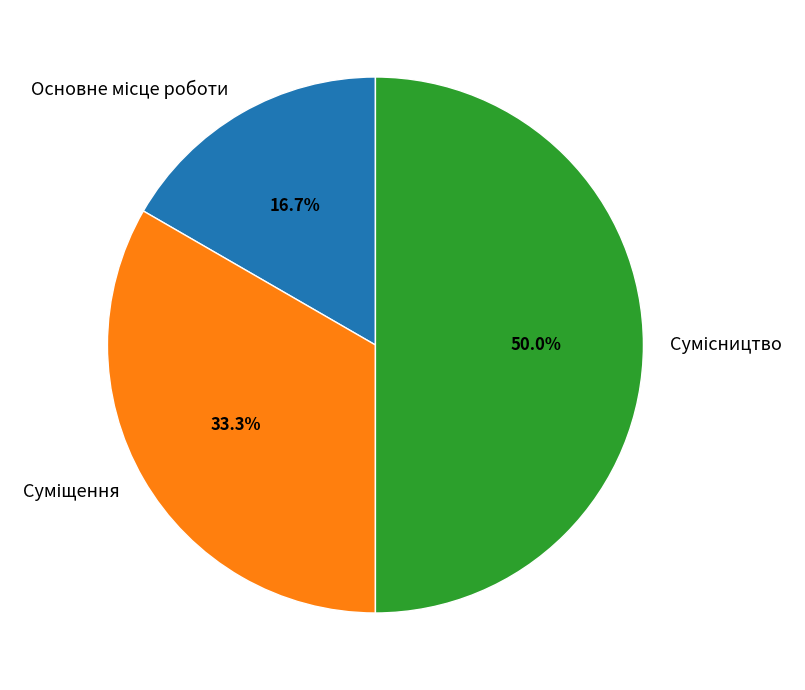

True or false: Суміщення accounts for 19% of the total.

False